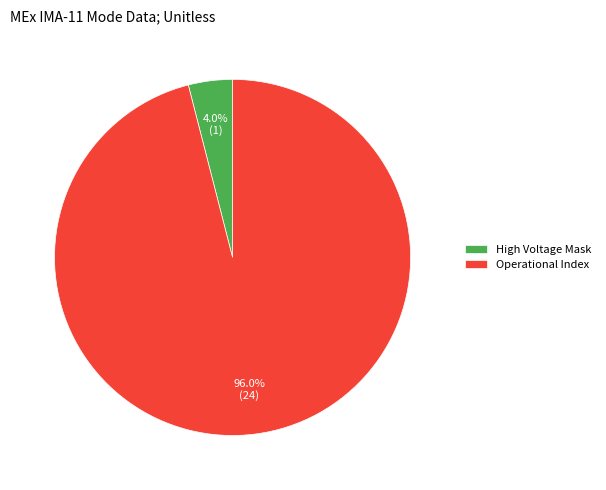

Rank the categories by value from highest to lowest.

Operational Index, High Voltage Mask